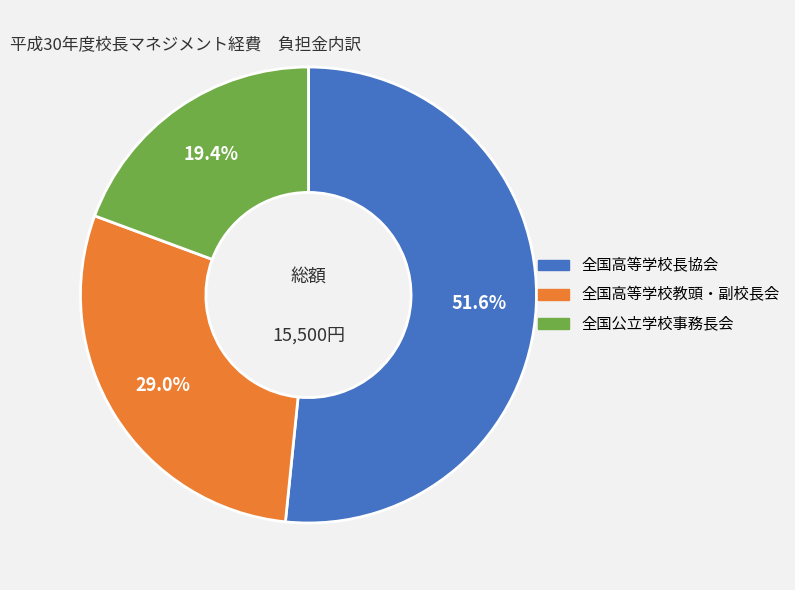

Which slice is the smallest?

全国公立学校事務長会